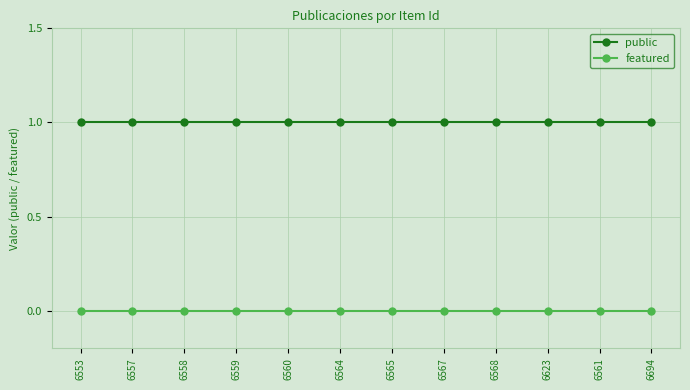

Is the value of featured at 6553 greater than the value of public at 6557?

No